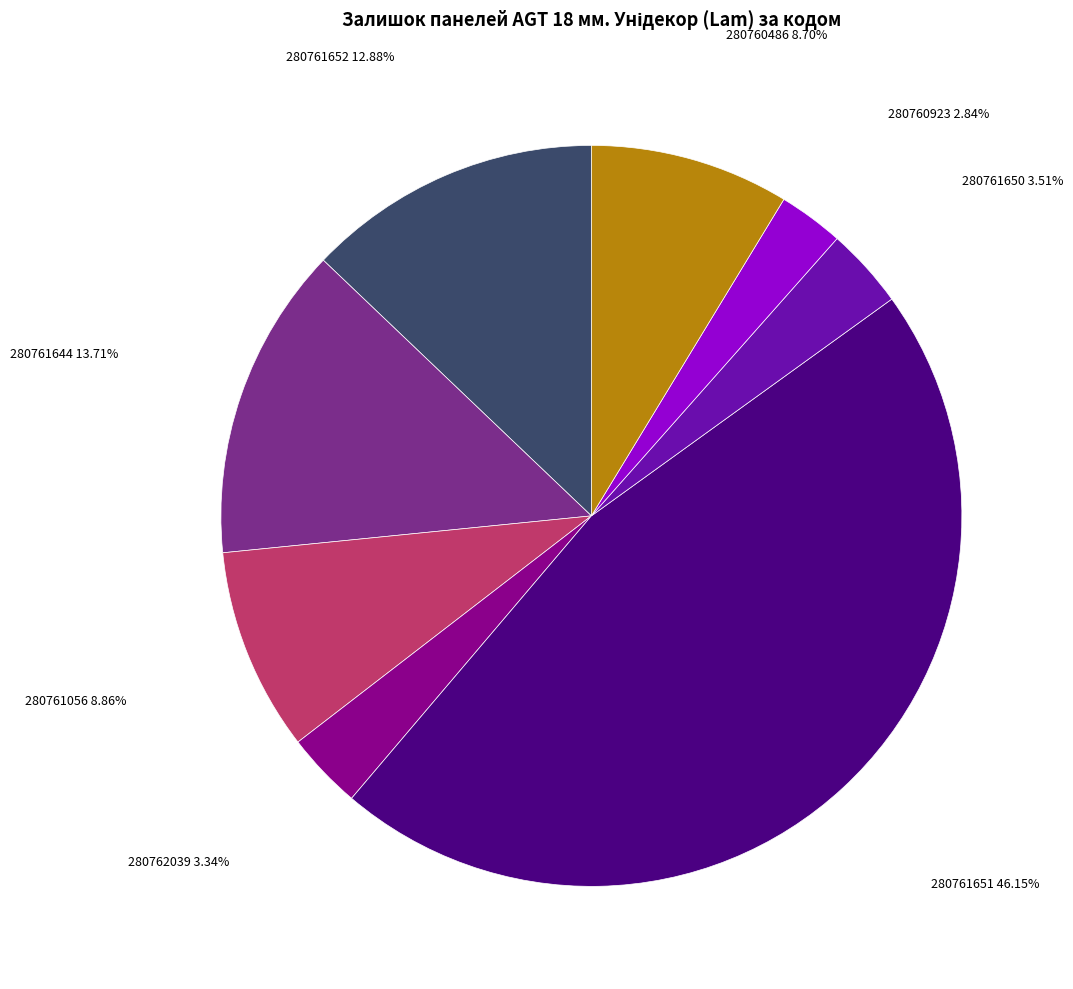

Is 280761650 the majority of the pie?

No